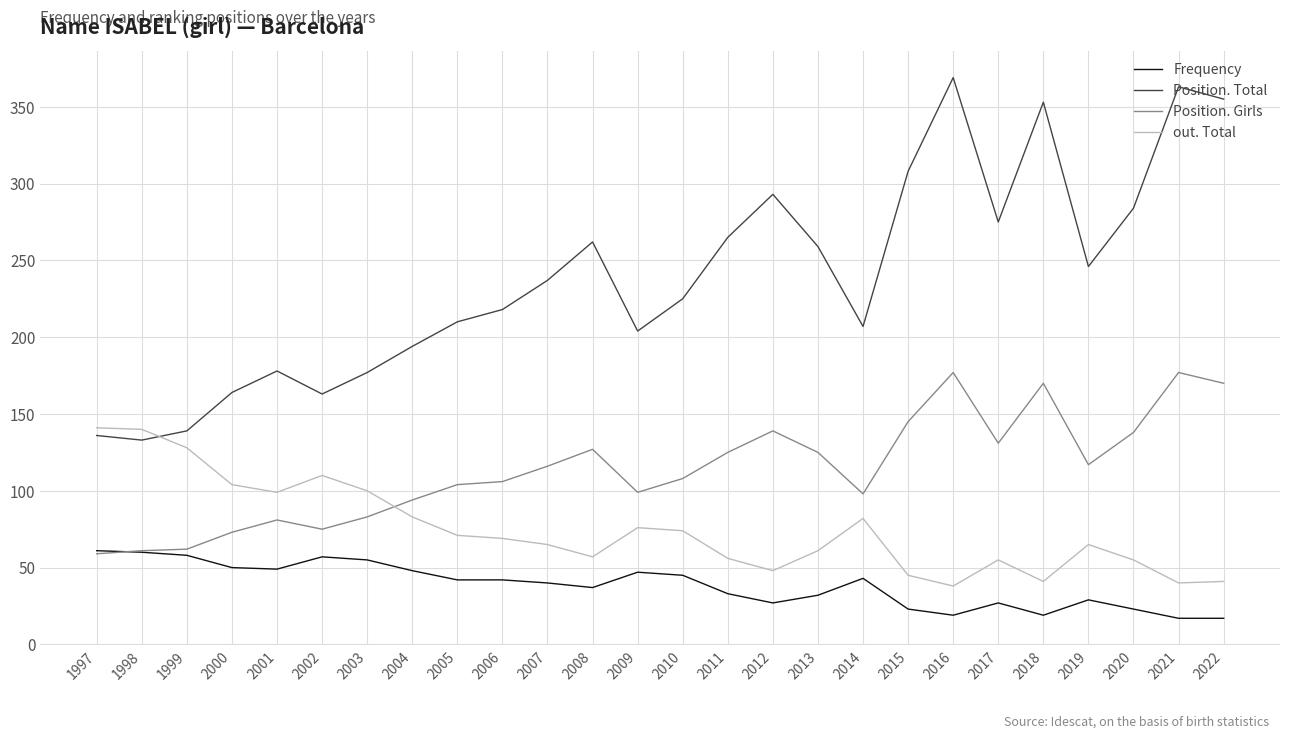

How many values in the out. Total series are below 69?

13